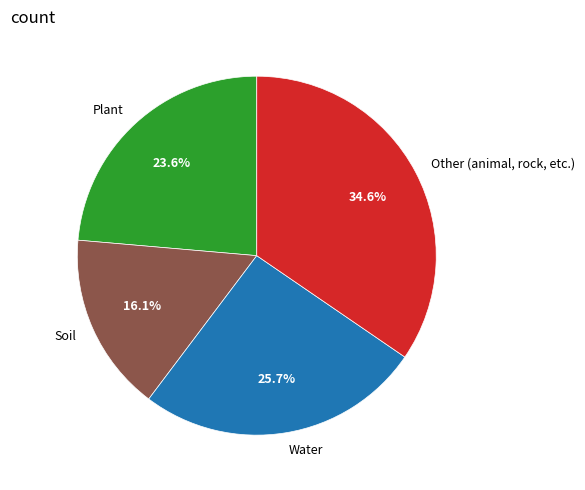

Rank the categories by value from highest to lowest.

Other (animal, rock, etc.), Water, Plant, Soil